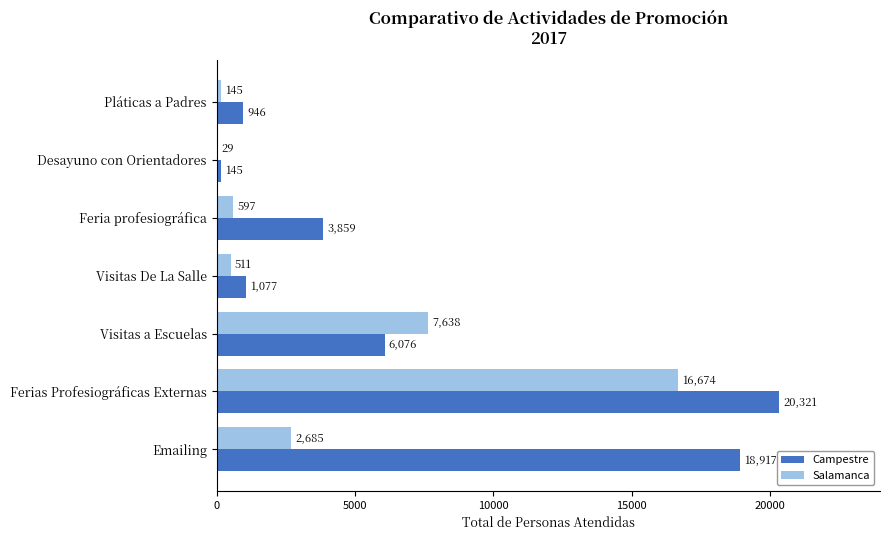

Is the value of Salamanca at Visitas De La Salle greater than the value of Campestre at Ferias Profesiográficas Externas?

No